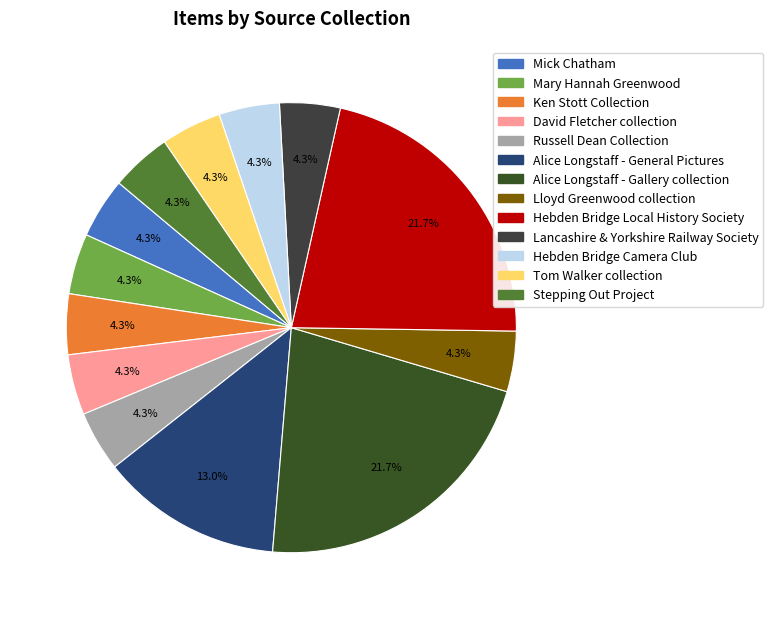

Which slice is the largest?

Alice Longstaff - Gallery collection